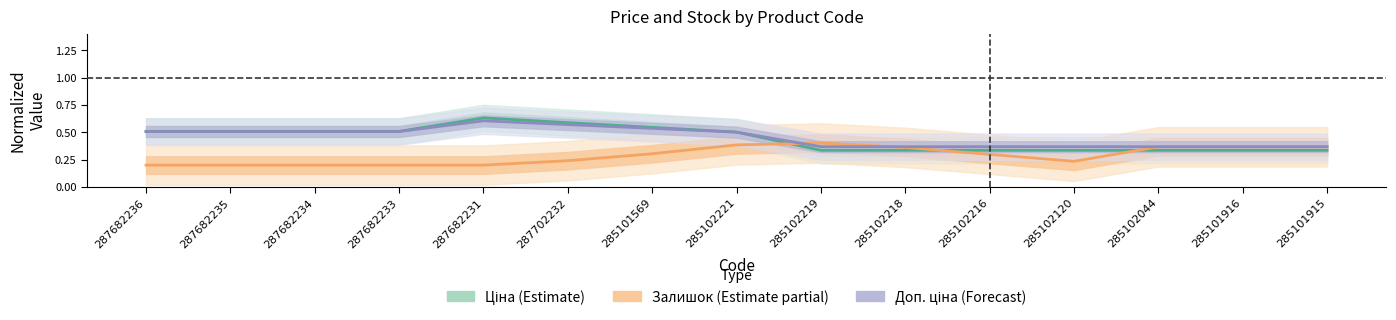

Reading left to right, list all the values displayed in this chart.

Ціна (Estimate): 0.5	0.5	0.5	0.5	0.6	0.6	0.5	0.5	0.3	0.3	0.3	0.3	0.3	0.3	0.3
Залишок (Estimate partial): 0.2	0.2	0.2	0.2	0.2	0.2	0.3	0.4	0.4	0.4	0.3	0.2	0.4	0.4	0.4
Доп. ціна (Forecast): 0.5	0.5	0.5	0.5	0.6	0.6	0.5	0.5	0.4	0.4	0.4	0.4	0.4	0.4	0.4